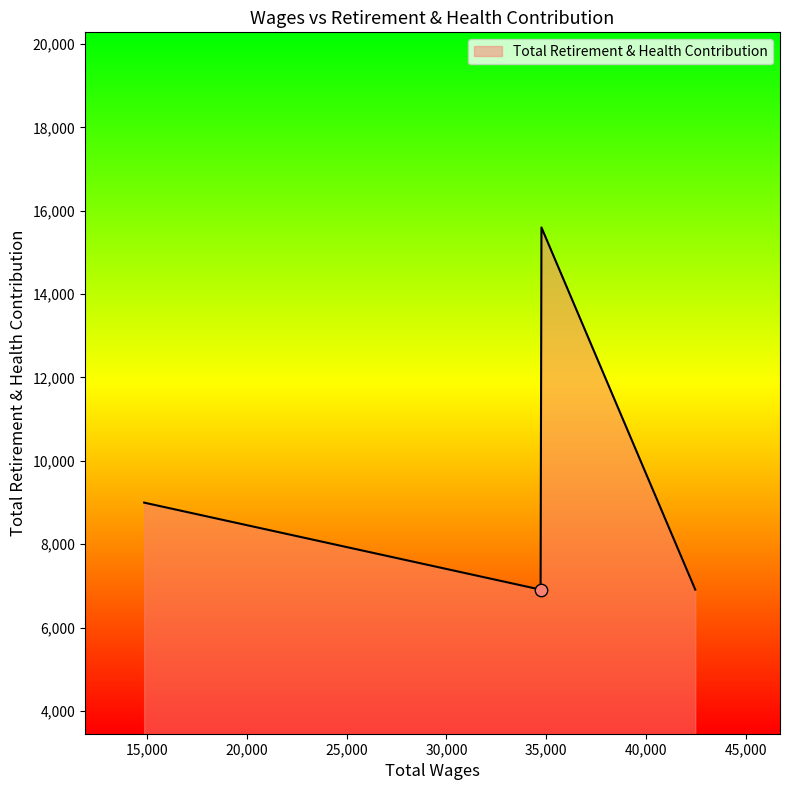

What is the smallest value displayed?

6912